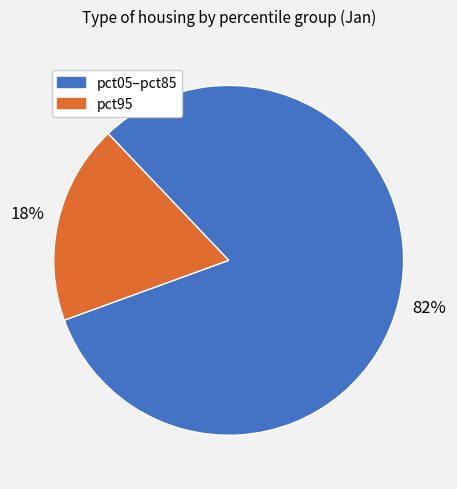

Is there a majority slice in this chart?

Yes